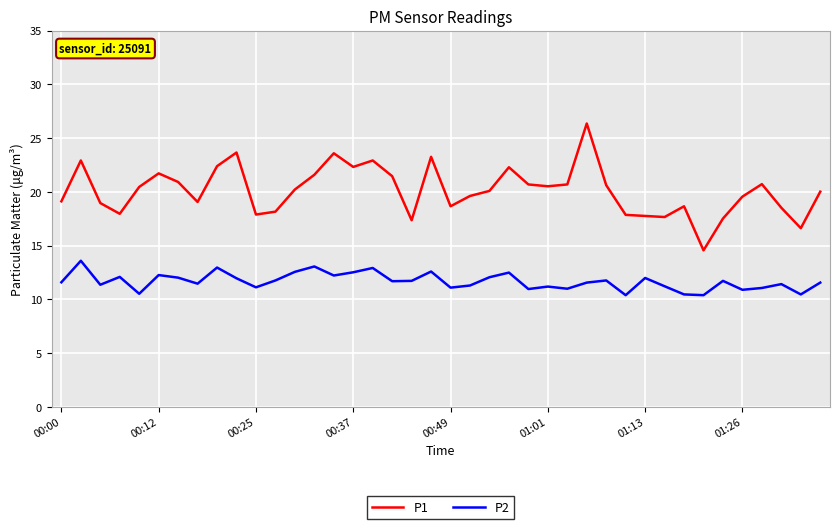

Which series has the widest spread of values?

P1